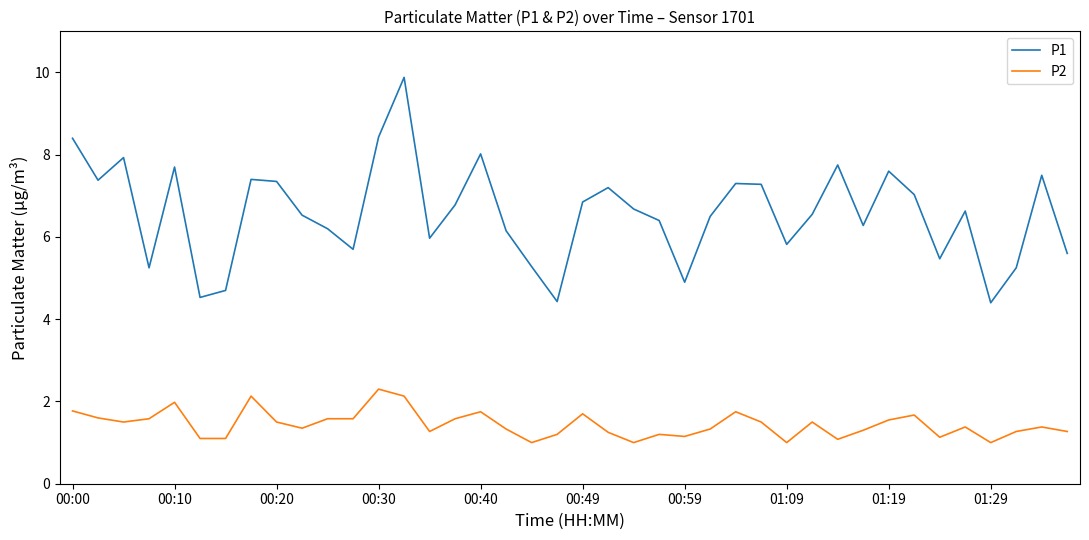

Which series has the largest range (max minus min)?

P1